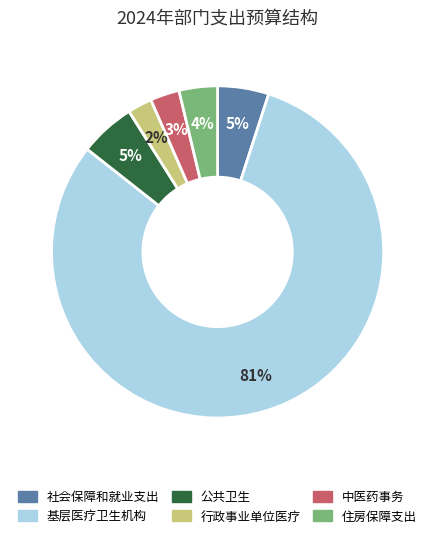

To the nearest percent, what portion does 中医药事务 represent?

3%